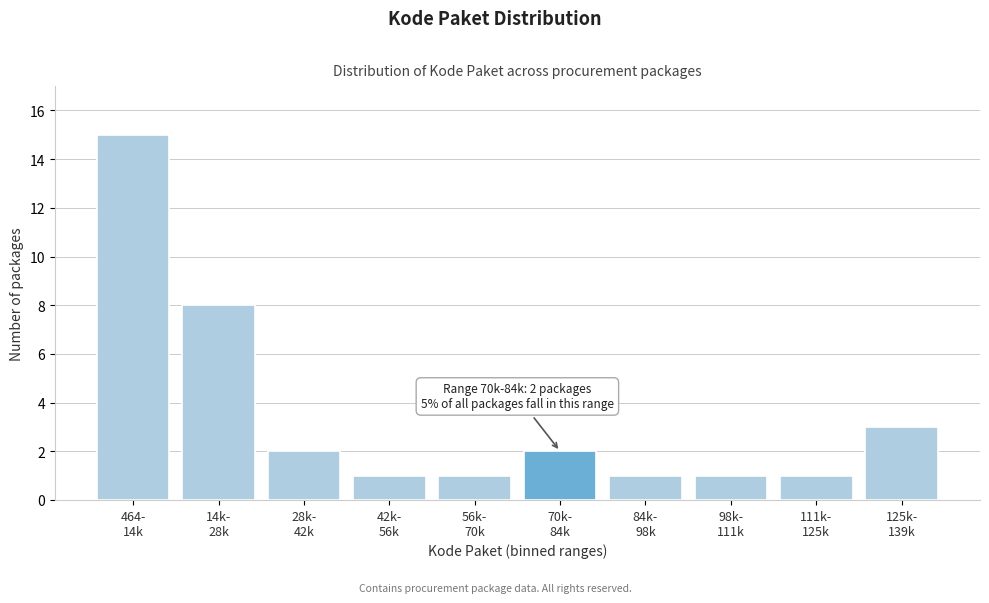

Reading left to right, list all the values displayed in this chart.

15	8	2	1	1	2	1	1	1	3